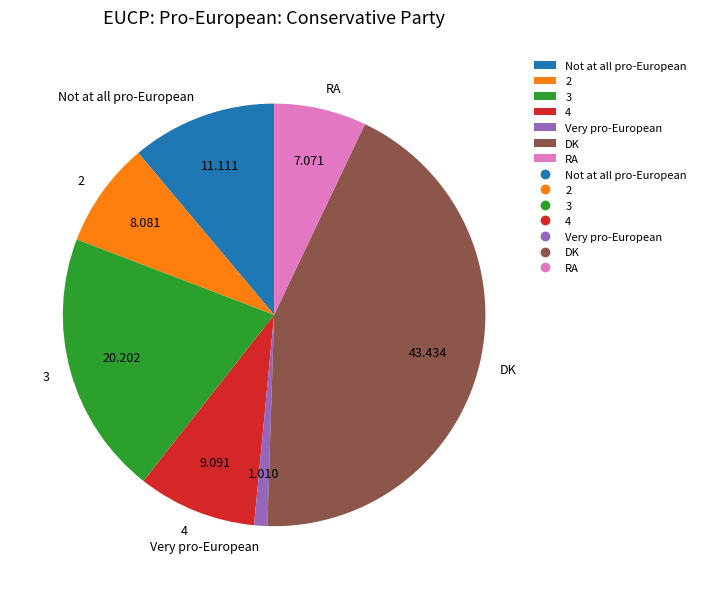

What is the smallest slice in the pie chart?

Very pro-European